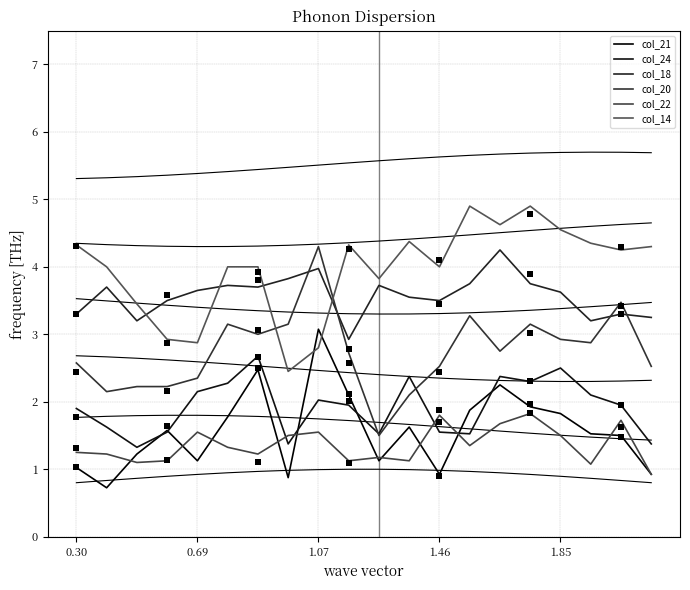

Is the value of col_20 at 1.07 greater than the value of col_22 at 14?

Yes